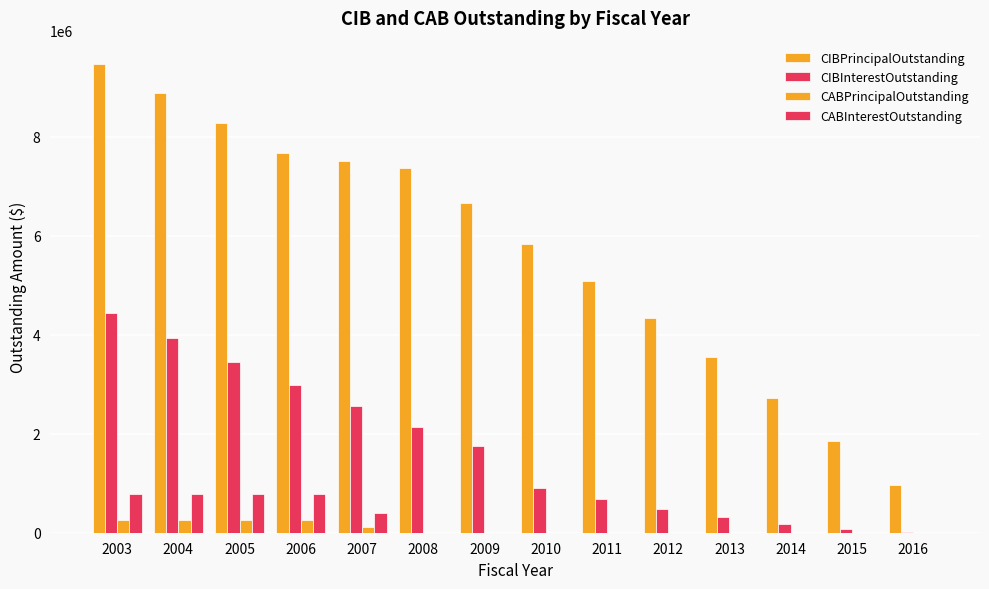

How many groups of bars are there?

14